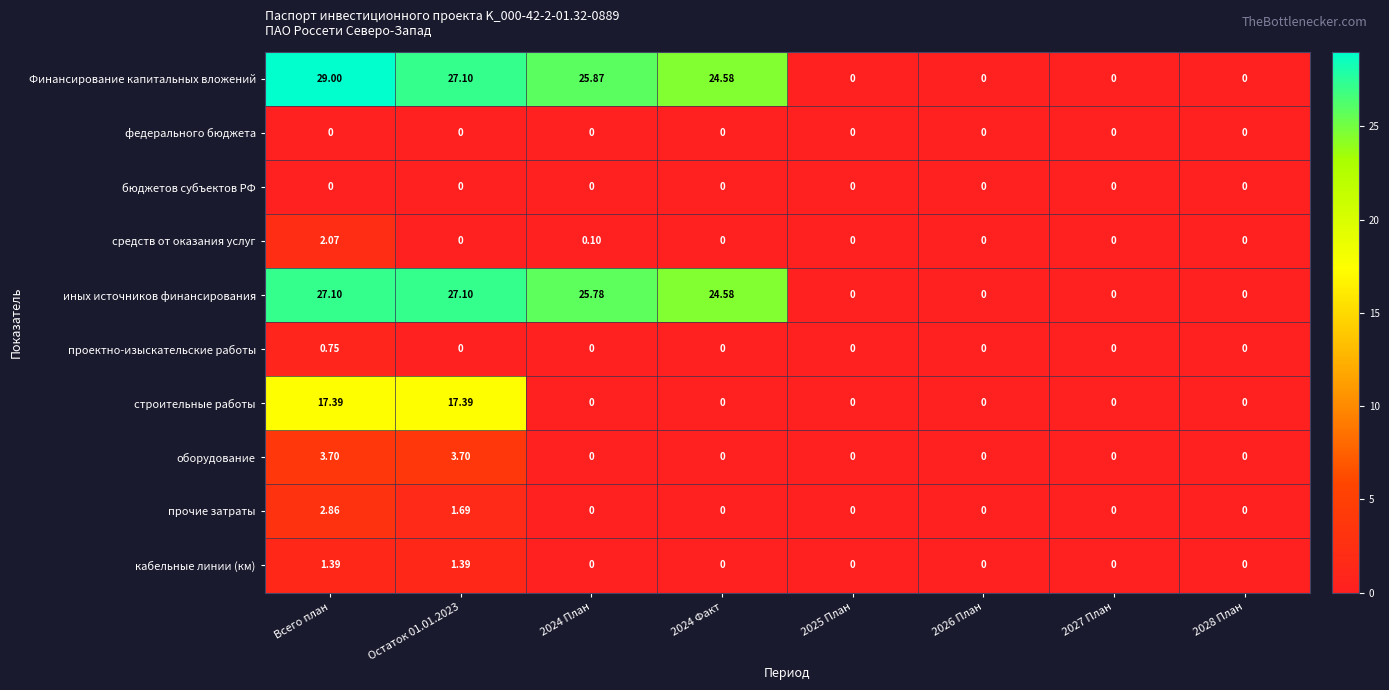

Is the value of строительные работы at Остаток 01.01.2023 greater than the value of иных источников финансирования at 2028 План?

Yes